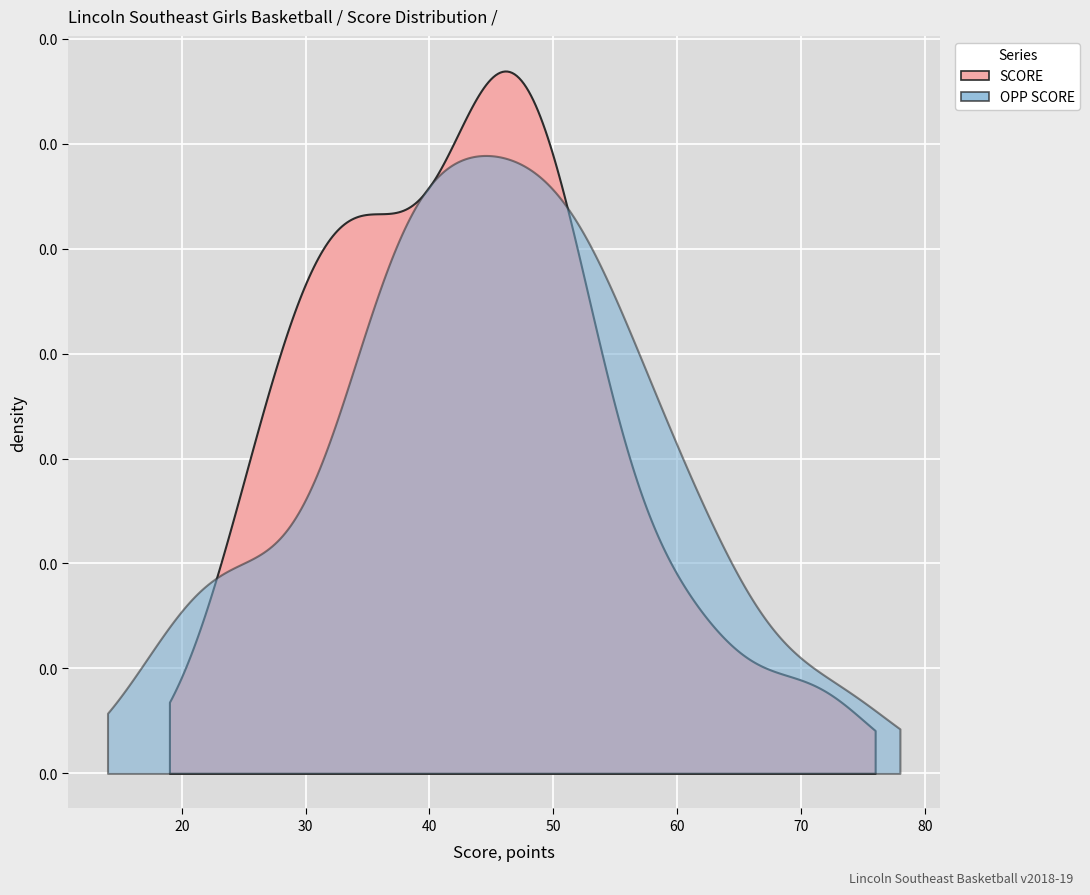

True or false: OPP SCORE and SCORE intersect in this chart.

True